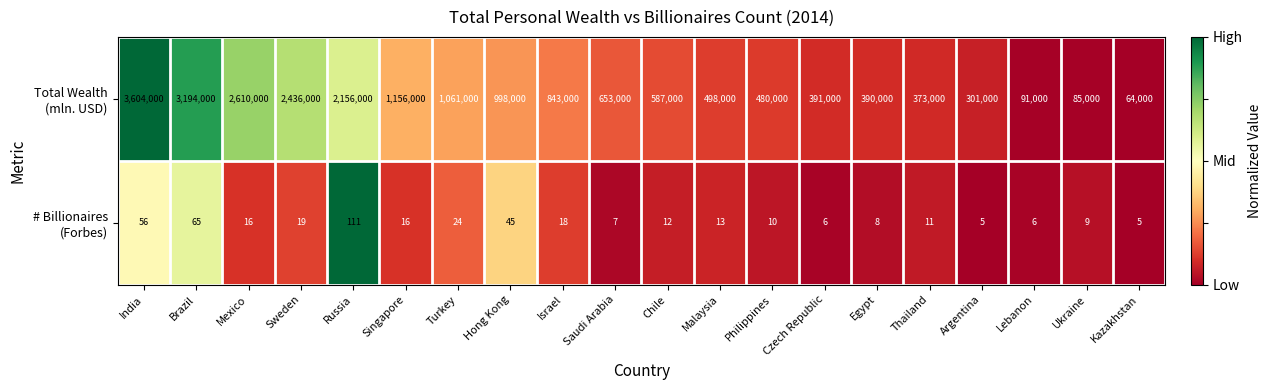

What is the spread (max minus min) of values at Sweden?

2435981